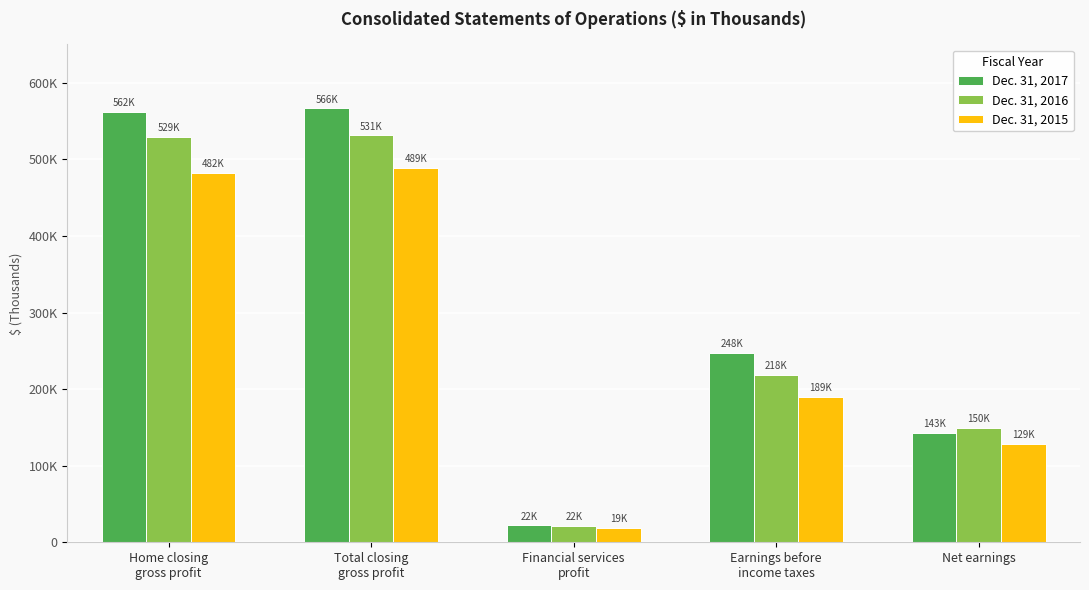

Are the bars grouped side by side (vs. stacked)?

Yes